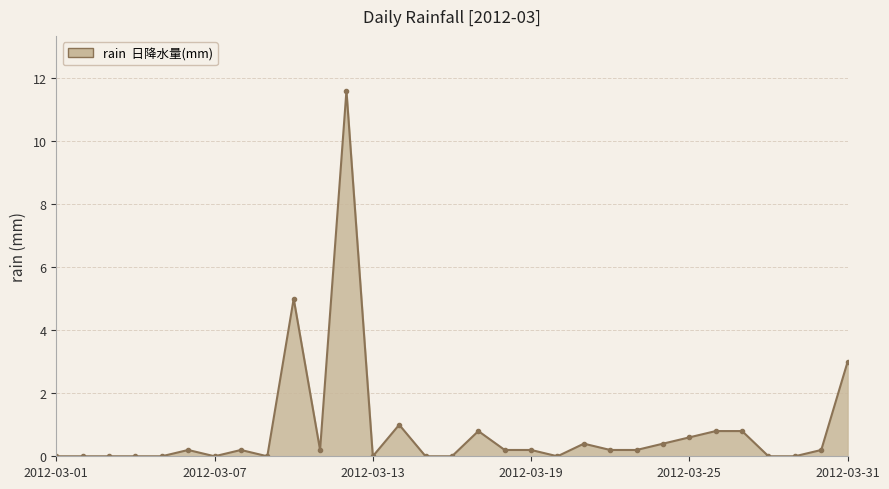

What is the greatest value displayed?

11.6